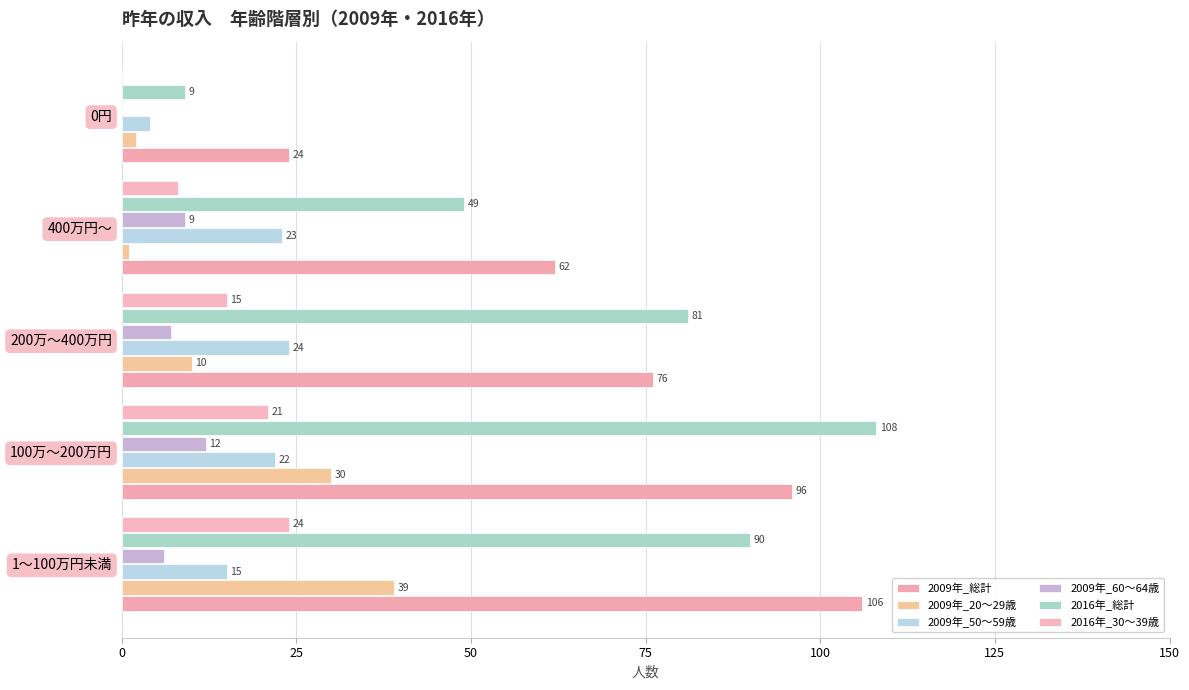

How many distinct data groups are displayed?

6